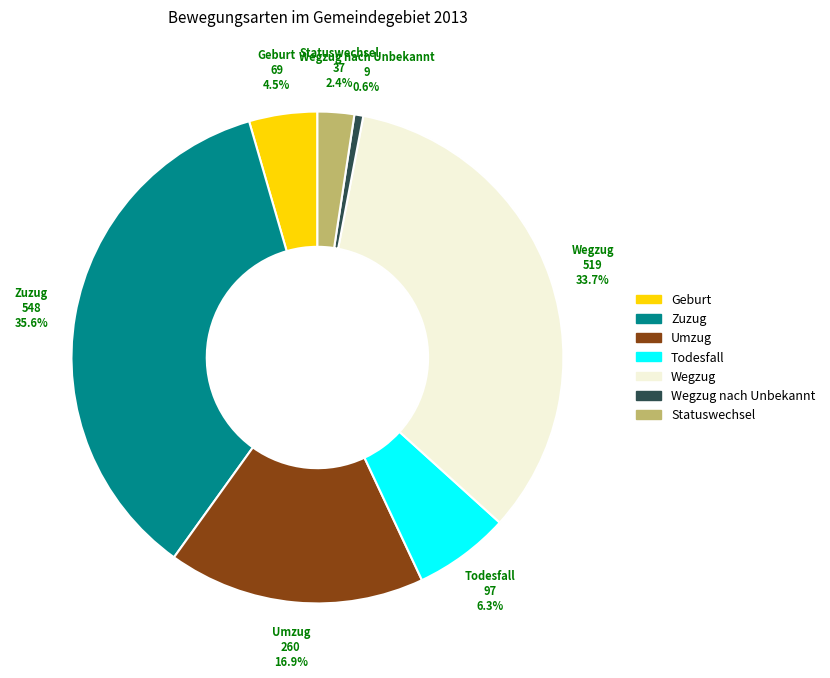

To the nearest percent, what is the combined percentage of Zuzug and Statuswechsel?

38%